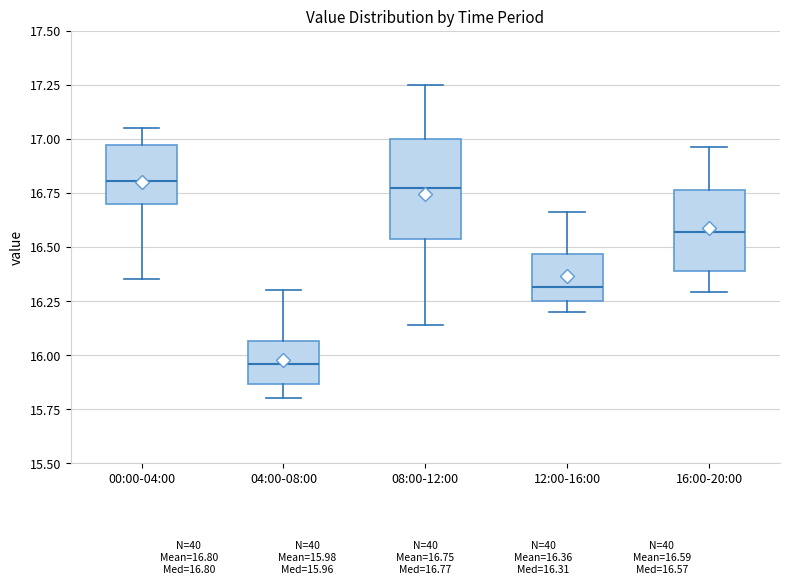

Which box has the lowest median line?

04:00-08:00